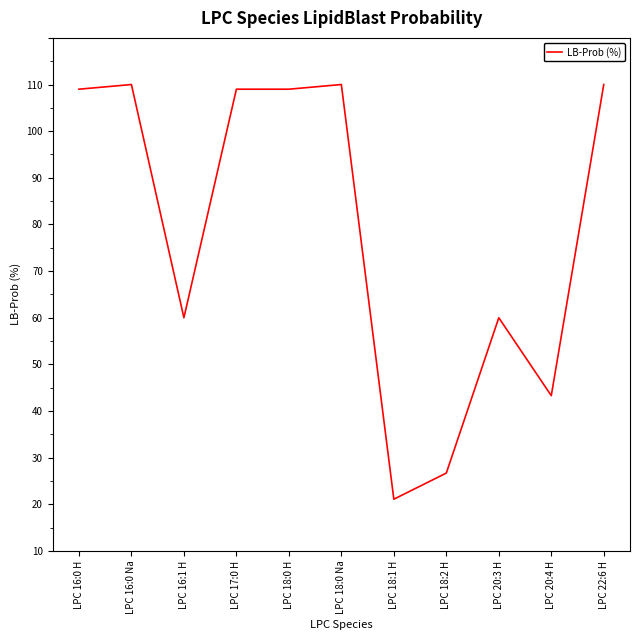

True or false: there are more than 2 points higher than both neighbors.

True